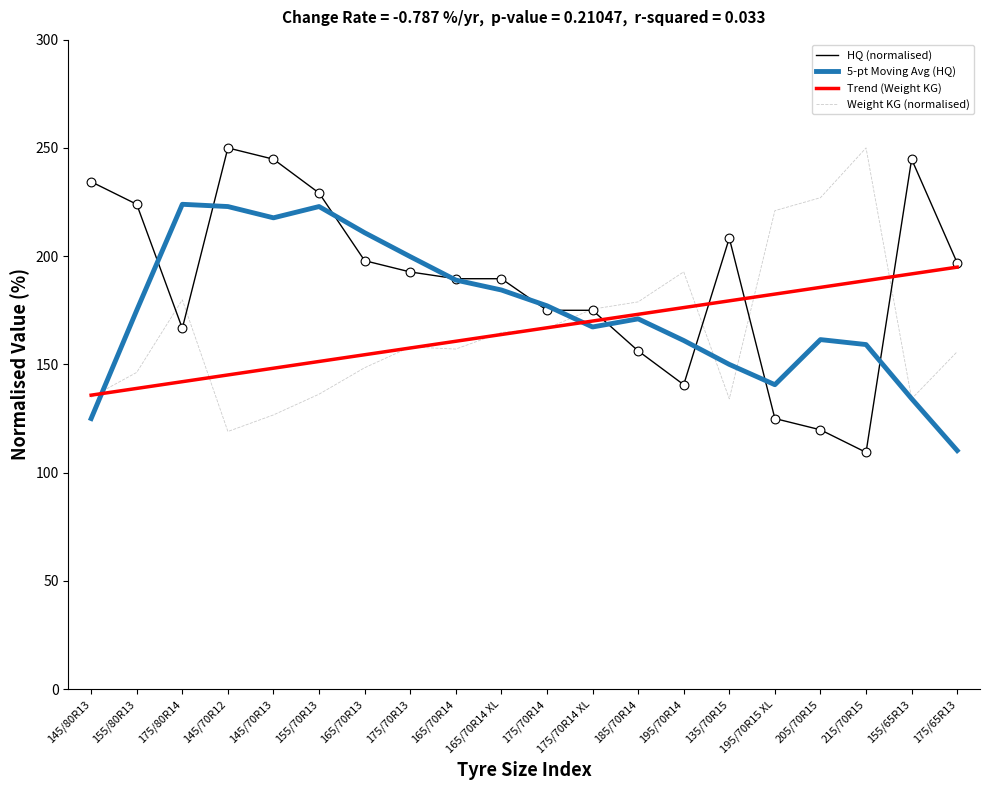

What is the total value across all series at 145/70R13?

737.4